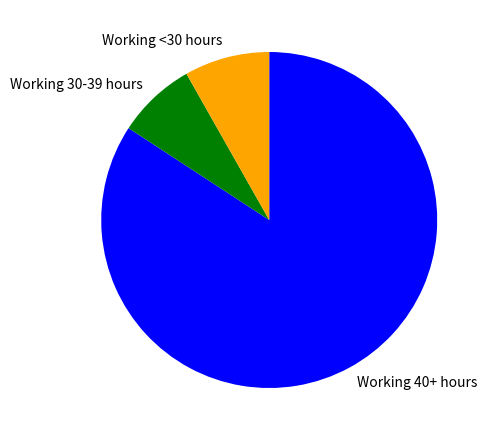

Rank the categories by value from lowest to highest.

Working 30-39 hours, Working <30 hours, Working 40+ hours